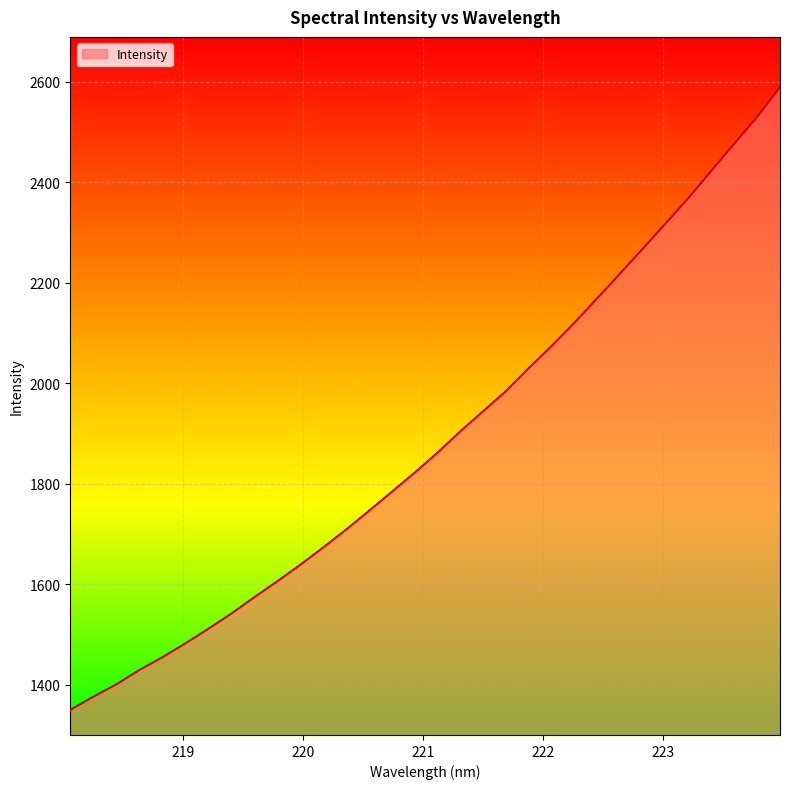

True or false: there are more than 2 points higher than both neighbors.

False